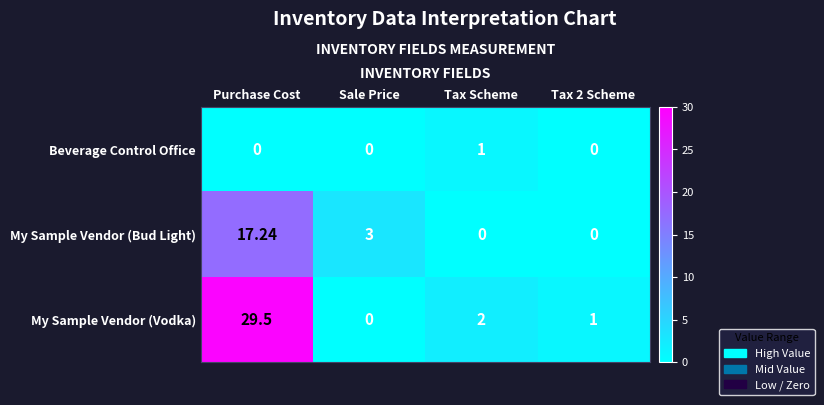

At which label does My Sample Vendor (Vodka) first exceed 2?

Purchase Cost